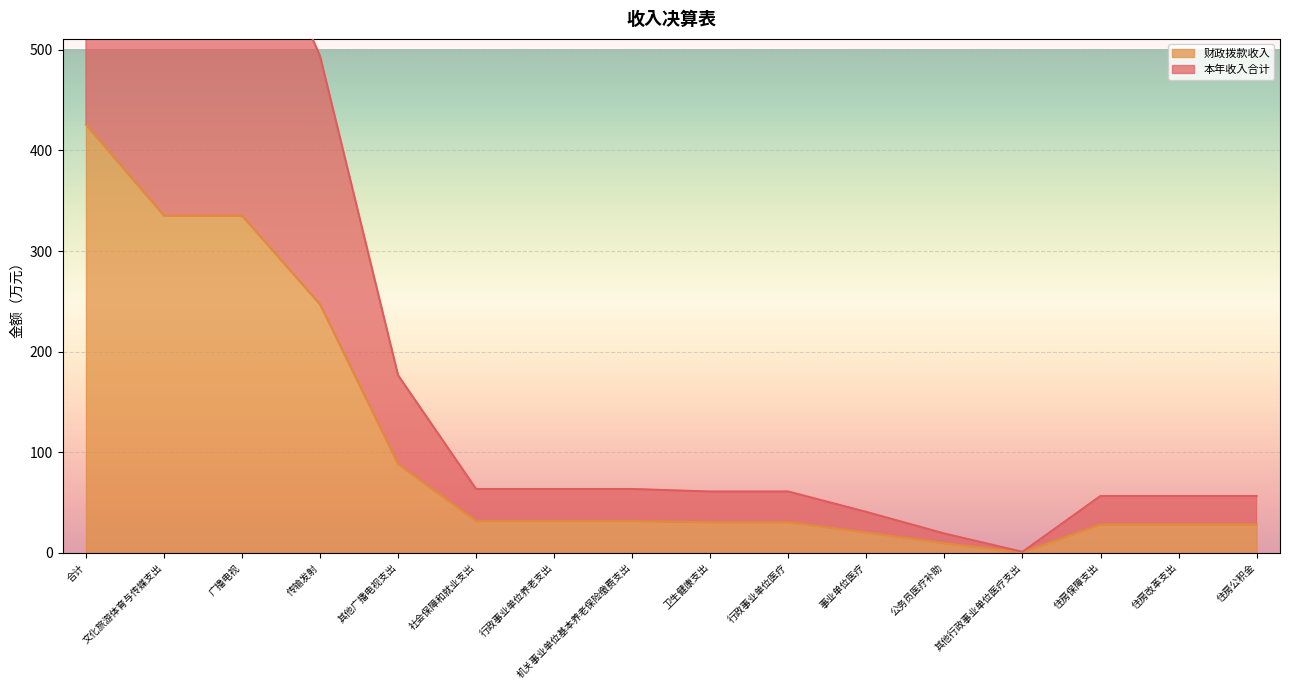

Does the chart display data point markers on the line(s)?

No